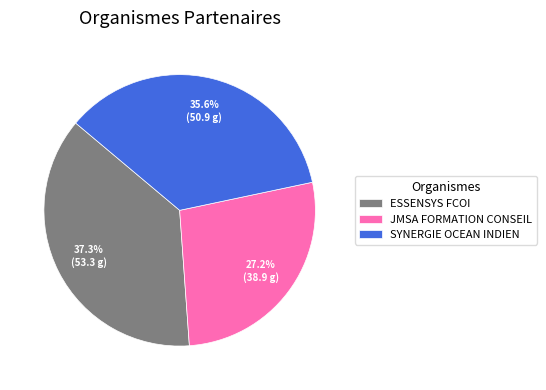

Approximately how many times larger is the value at SYNERGIE OCEAN INDIEN compared to ESSENSYS FCOI?

1.0